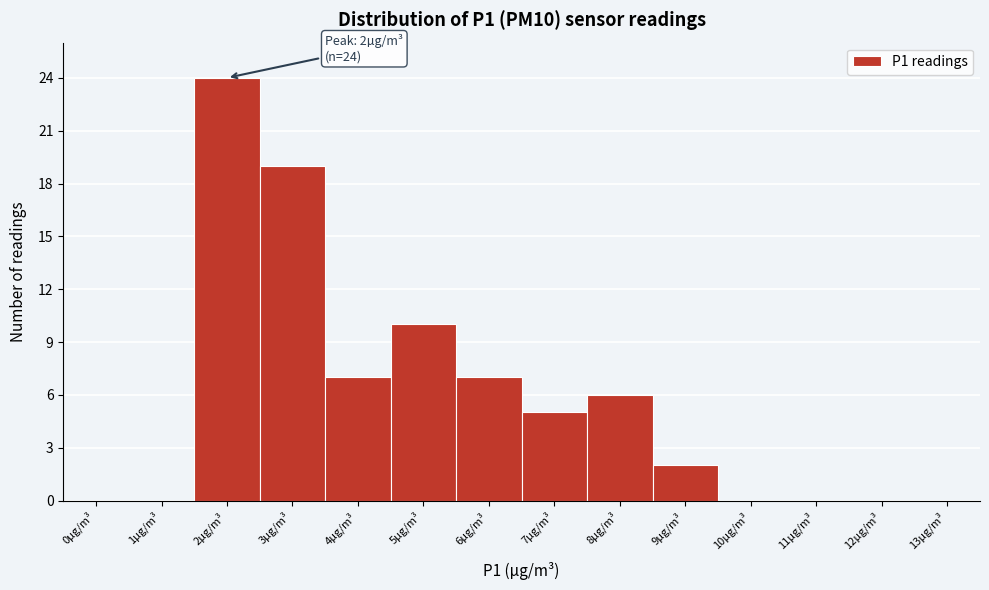

Reading left to right, transcribe all the data shown in this chart.

0µg/m³=0	1µg/m³=0	2µg/m³=24	3µg/m³=19	4µg/m³=7	5µg/m³=10	6µg/m³=7	7µg/m³=5	8µg/m³=6	9µg/m³=2	10µg/m³=0	11µg/m³=0	12µg/m³=0	13µg/m³=0